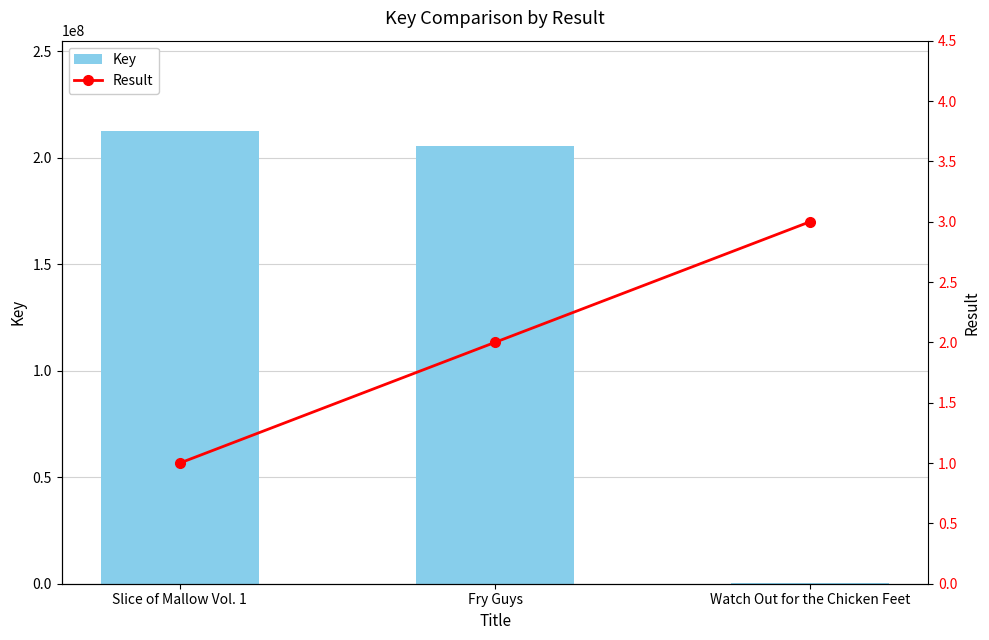

True or false: Result has a value of 1 at Watch Out for the Chicken Feet.

False